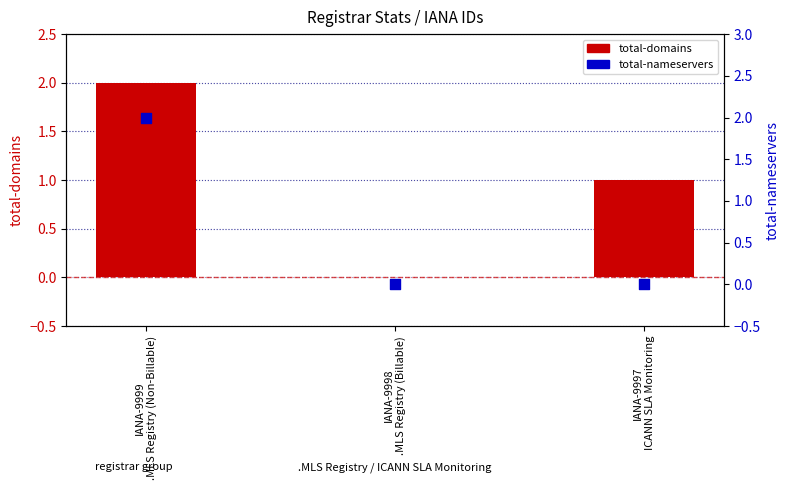

What are all the series names shown in the legend?

total-domains, total-nameservers